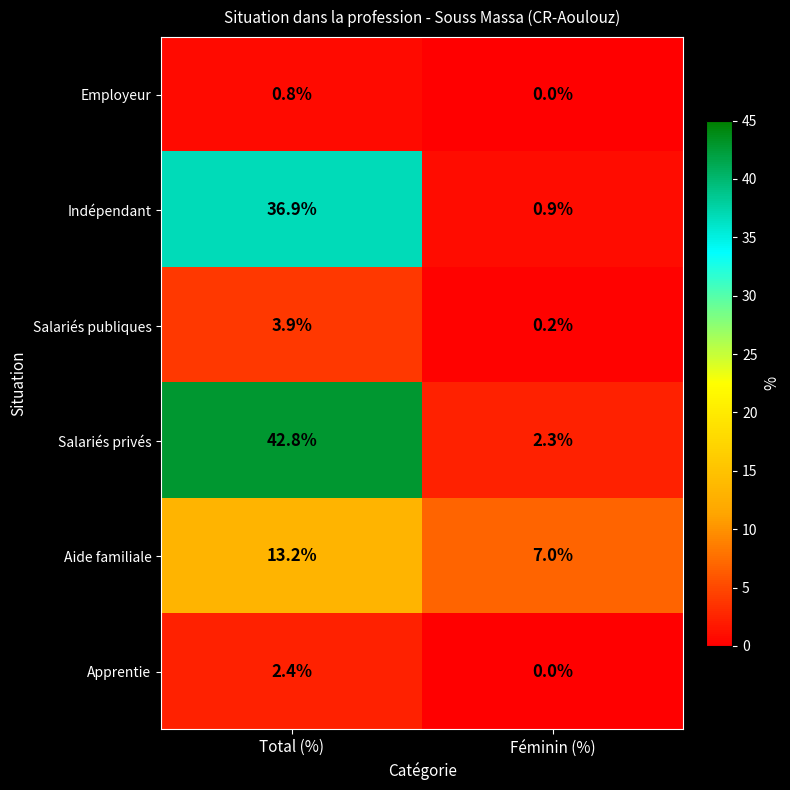

Reading left to right, transcribe all the data shown in this chart.

Employeur: 0.8	0.0
Indépendant: 36.9	0.9
Salariés publiques: 3.9	0.2
Salariés privés: 42.8	2.3
Aide familiale: 13.2	7.0
Apprentie: 2.4	0.0